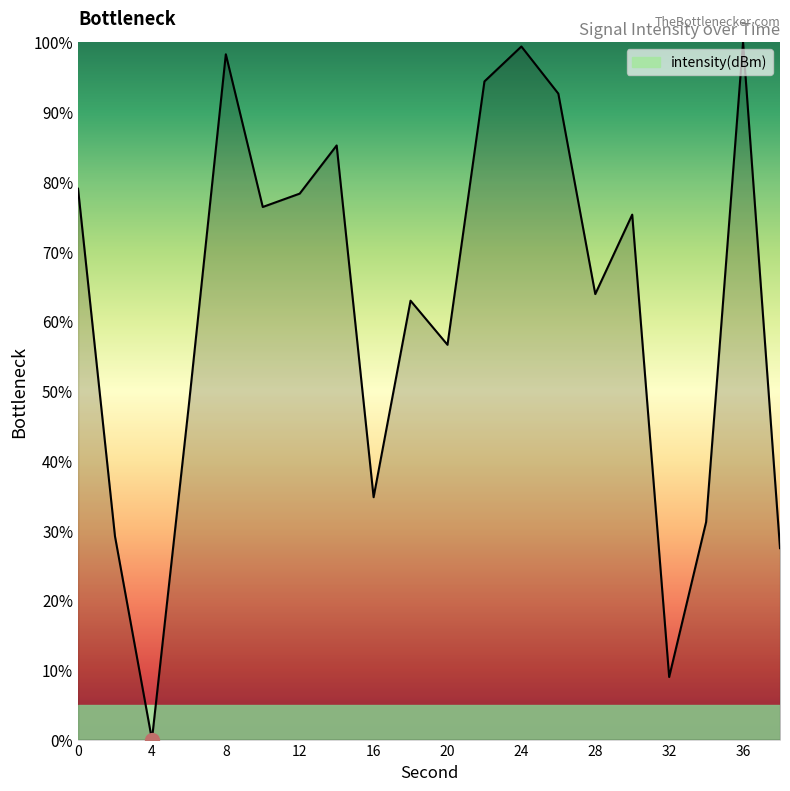

Does the chart display data point markers on the line(s)?

No